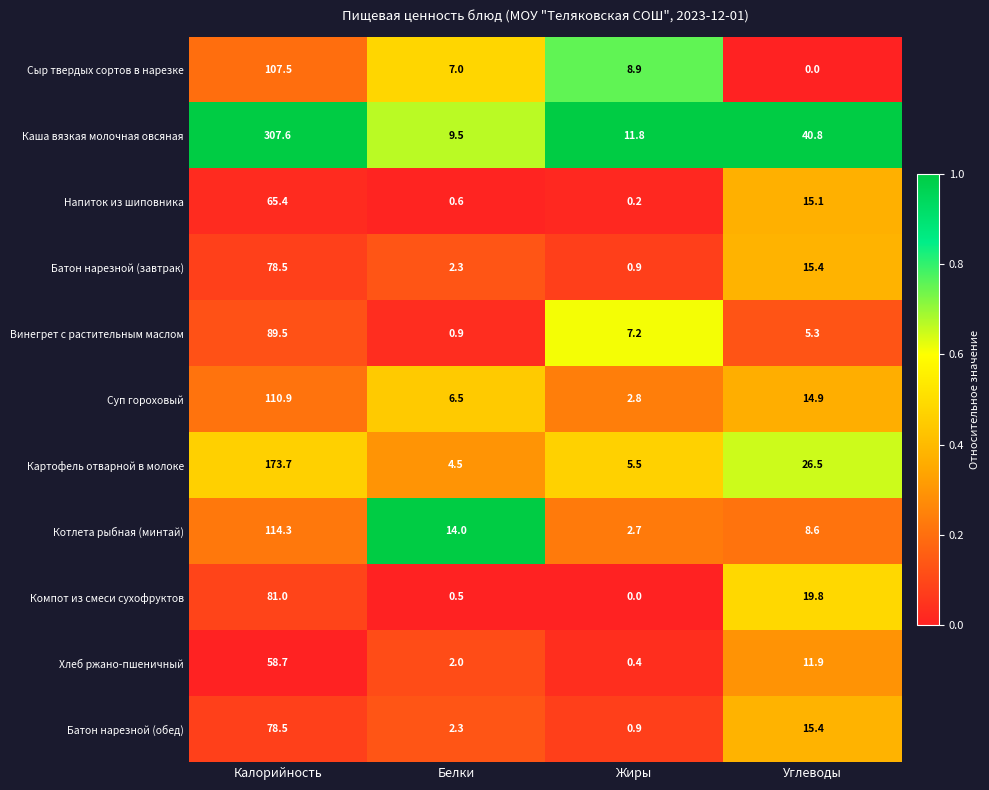

Which category has the highest value across all series?

Калорийность